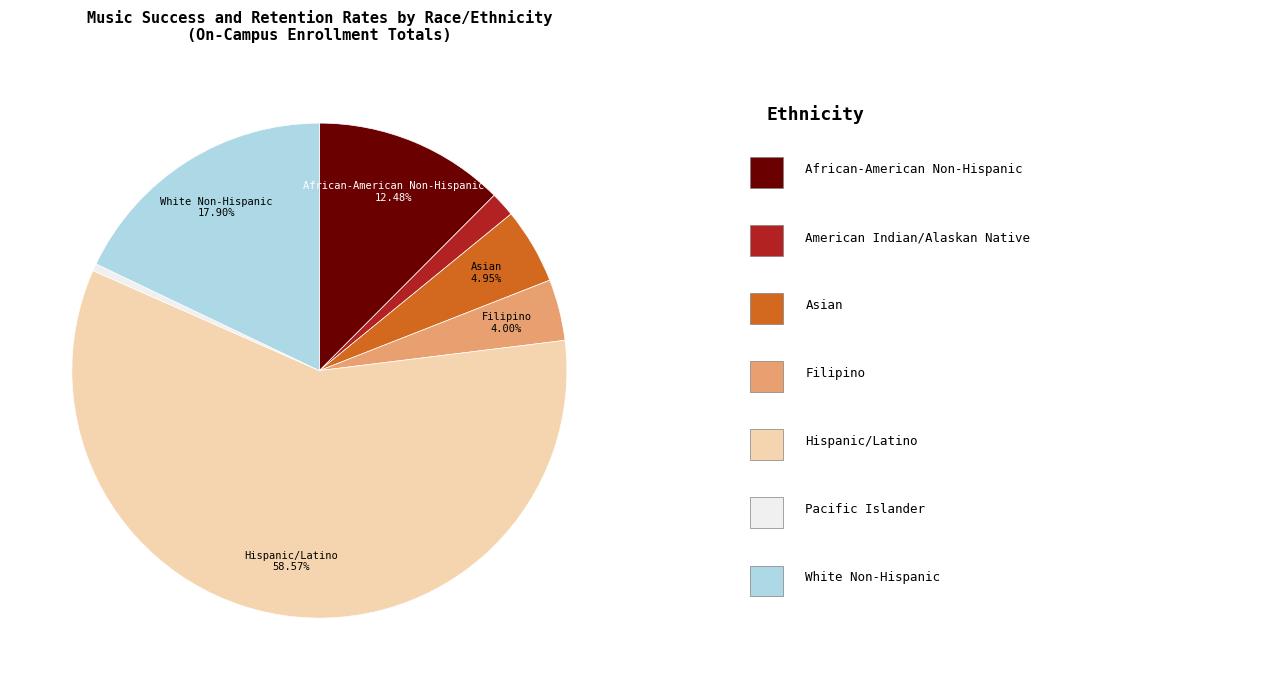

How many slices are in this pie chart?

7